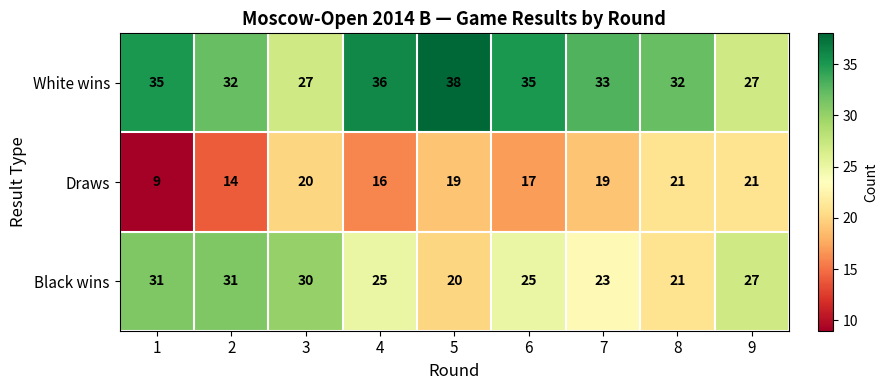

Which series has the largest total across all categories?

White wins